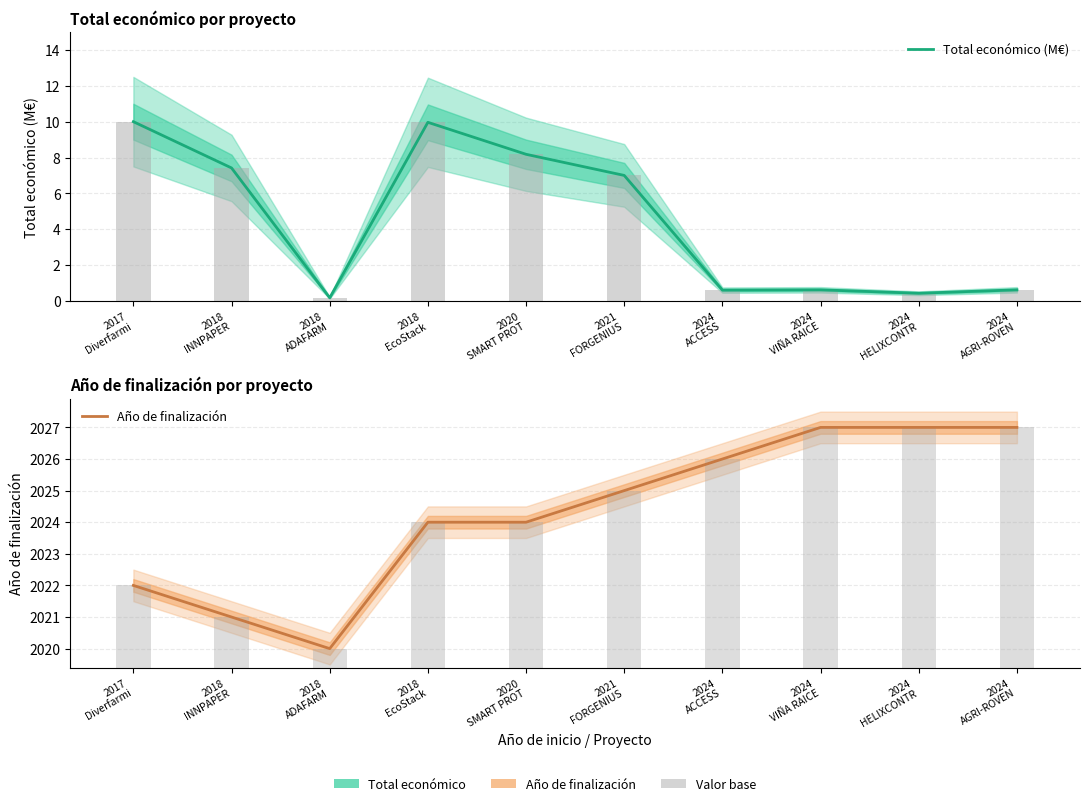

What position from the right is 2024
AGRI-ROVEN?

1